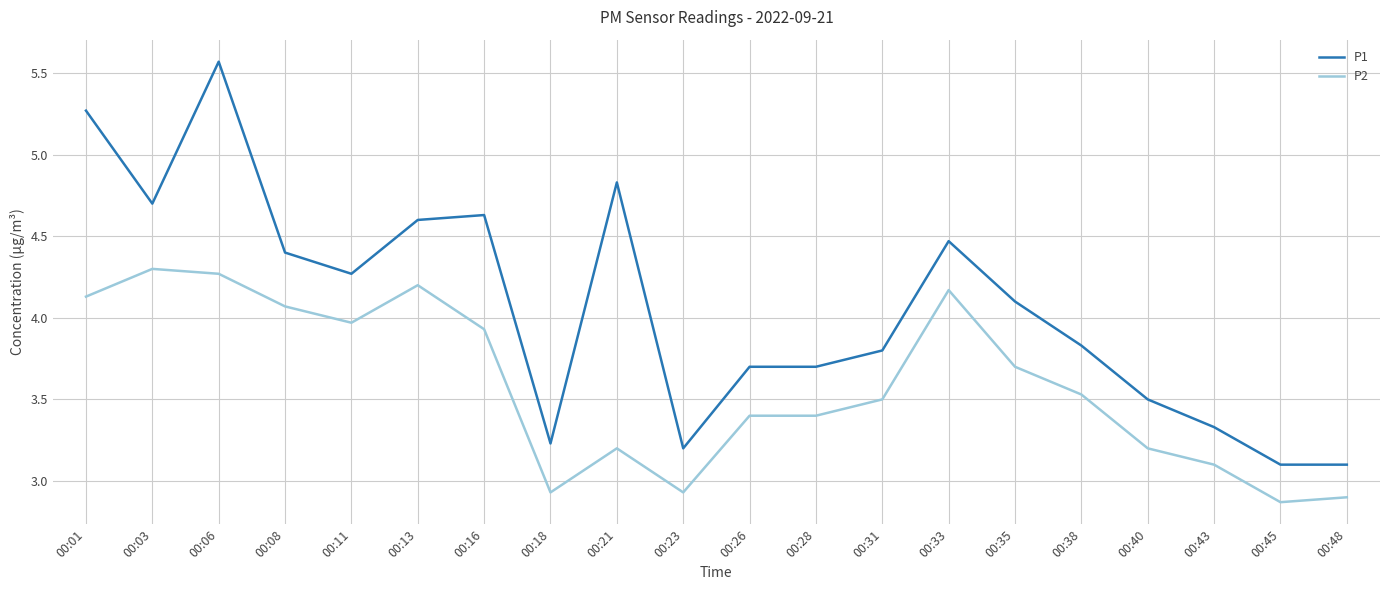

True or false: P2 has a value of 4.5 at 00:21.

False